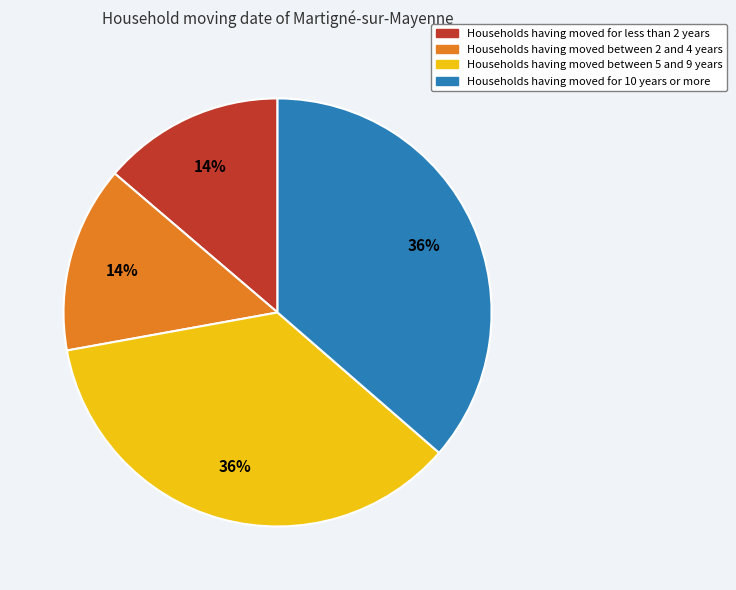

How many slices are in this pie chart?

4